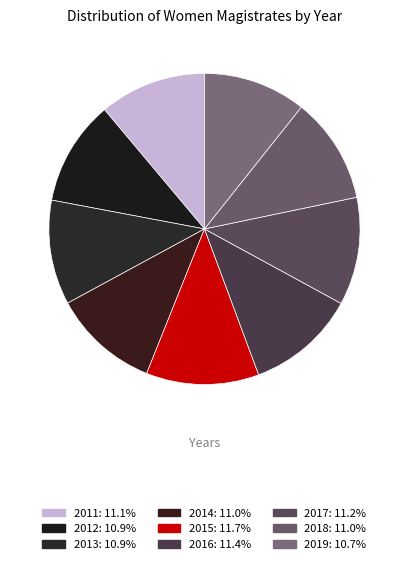

How many segments does this pie chart have?

9